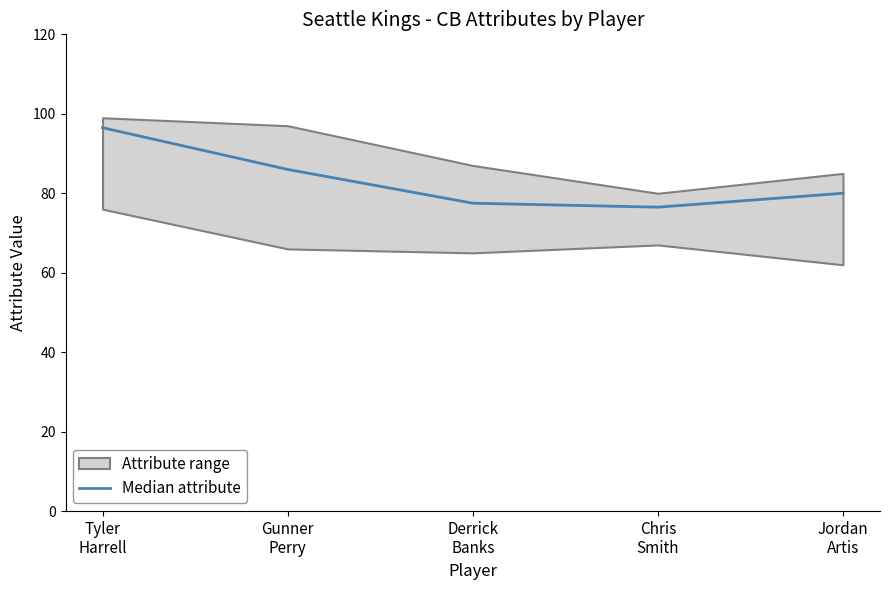

List the labels in order of value, largest first.

Tyler
Harrell, Gunner
Perry, Jordan
Artis, Derrick
Banks, Chris
Smith